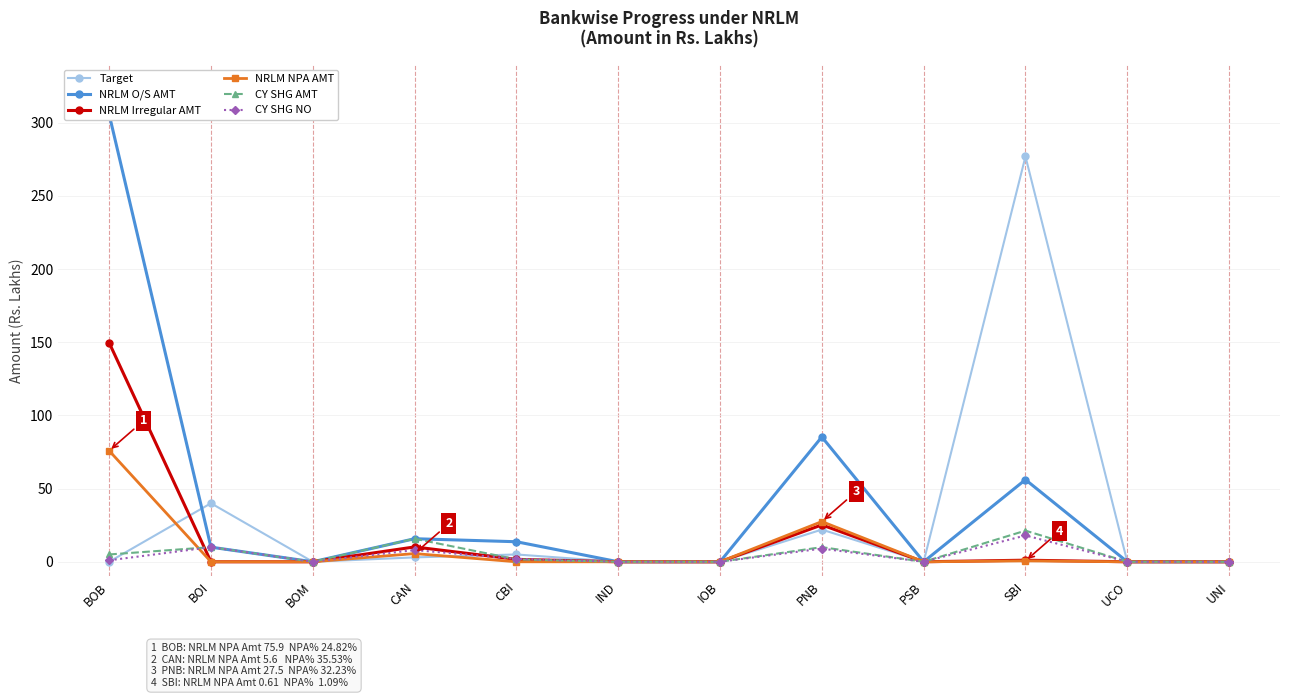

List the series in order of their peak value, lowest first.

CY SHG NO, CY SHG AMT, NRLM NPA AMT, NRLM Irregular AMT, Target, NRLM O/S AMT